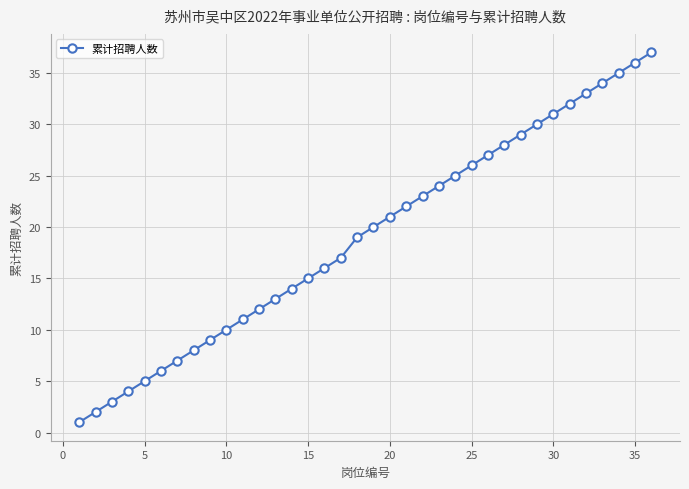

What is the difference between the second highest and second lowest values?

34